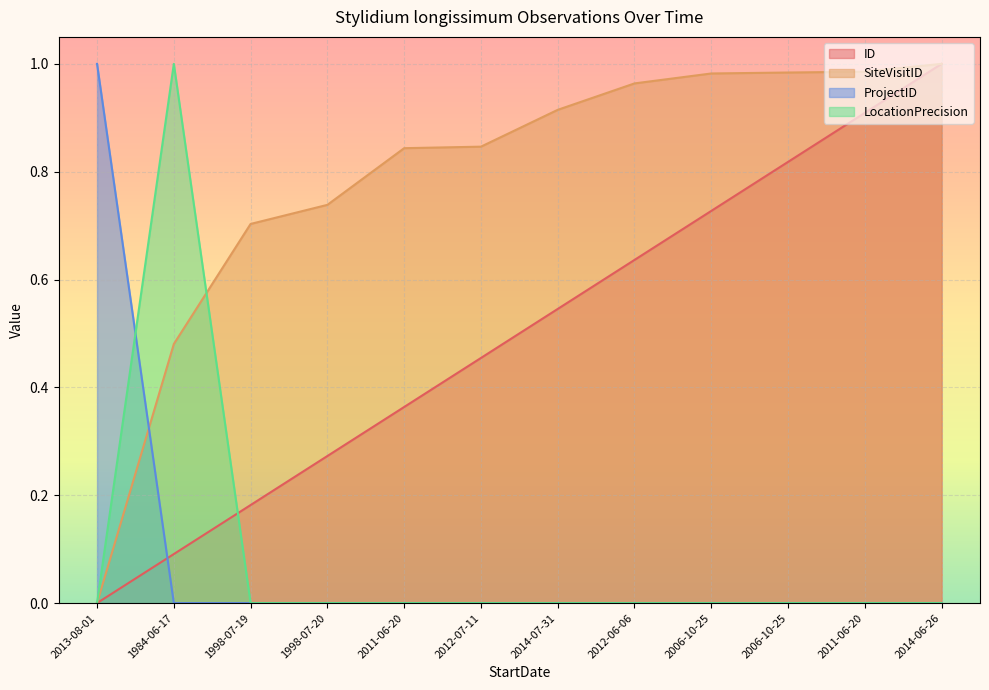

Between 2012-07-11 and 2006-10-25, which is larger?

2006-10-25